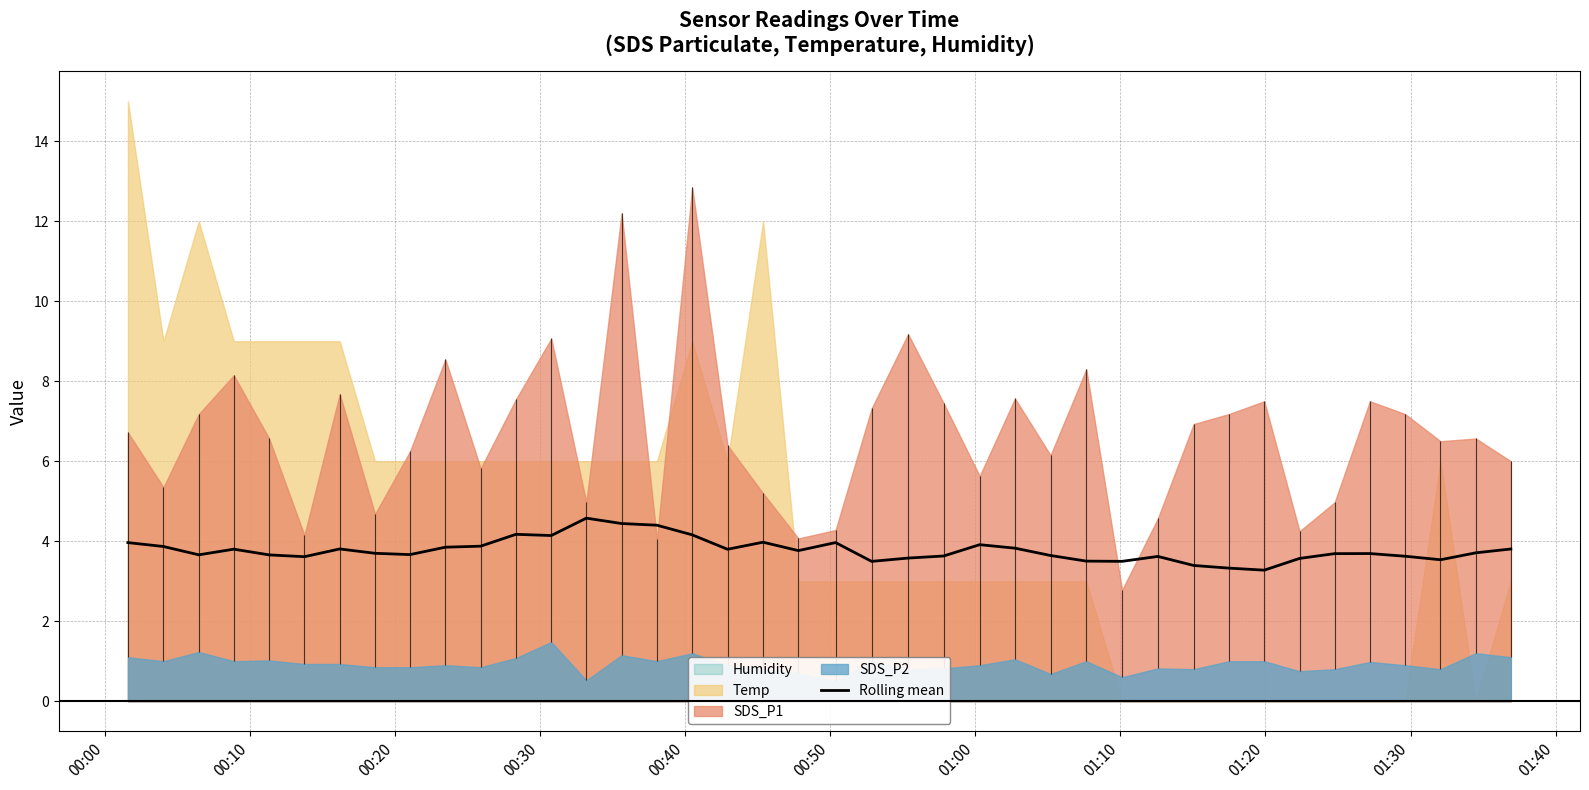

What is the maximum value for Rolling mean?

4.6